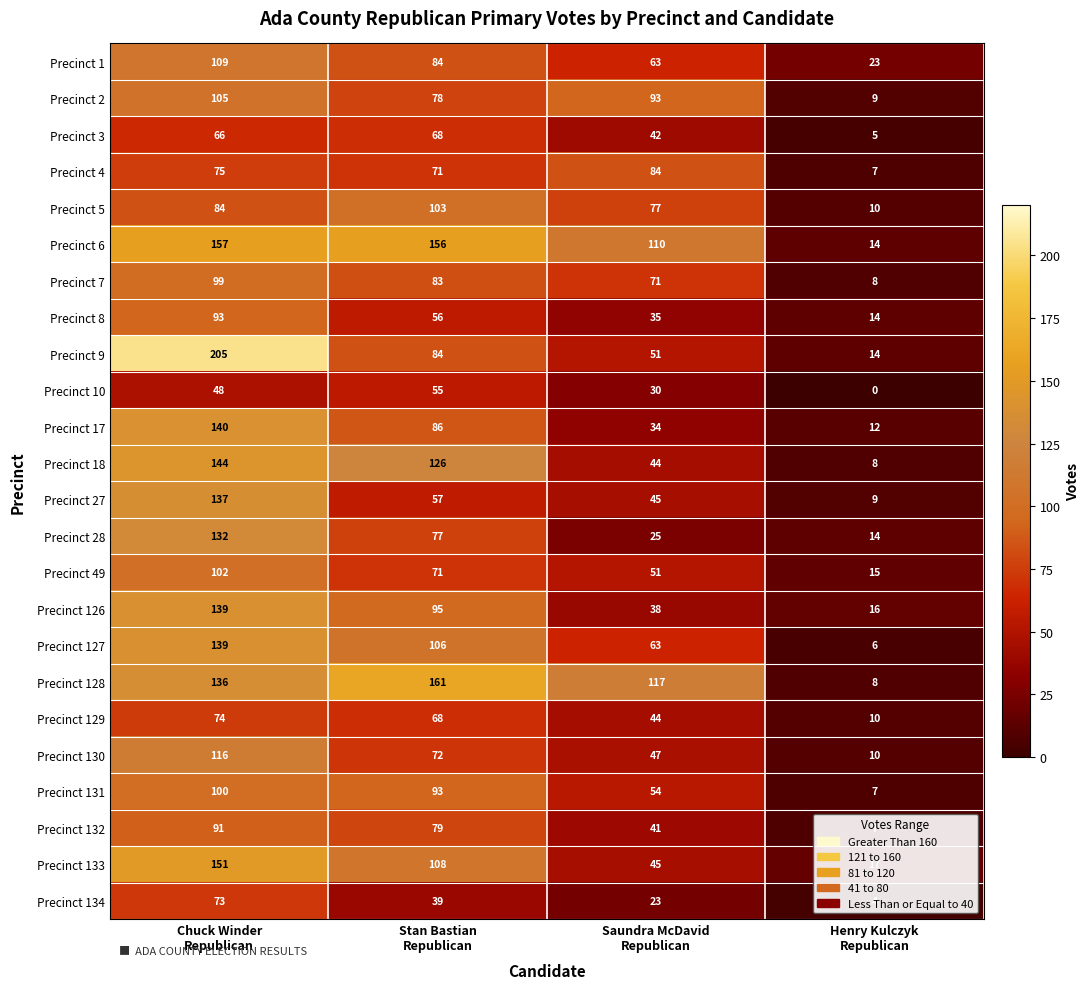

What is the greatest value displayed?

205